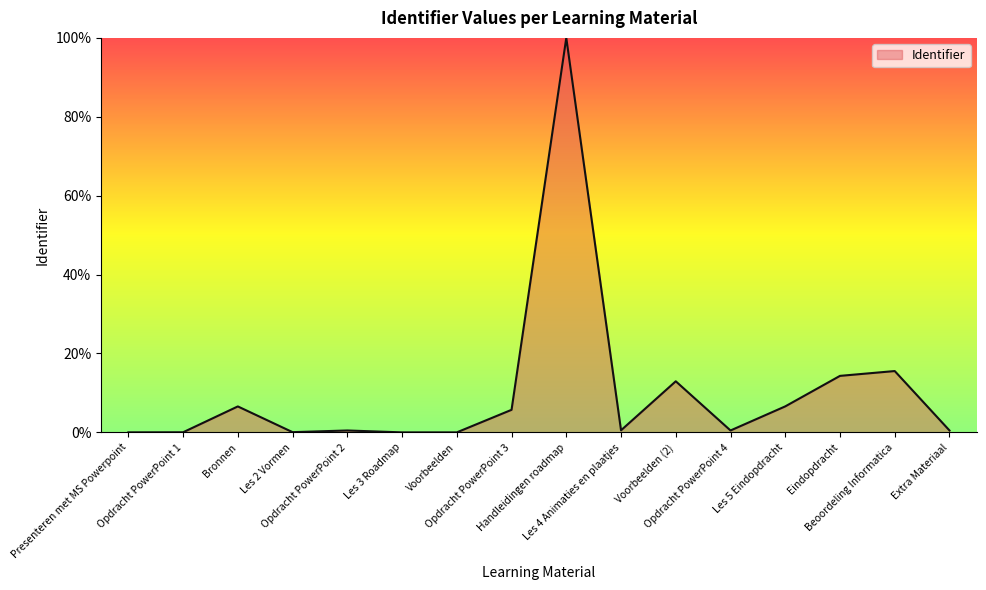

What is the difference between the maximum and minimum values?

100.0